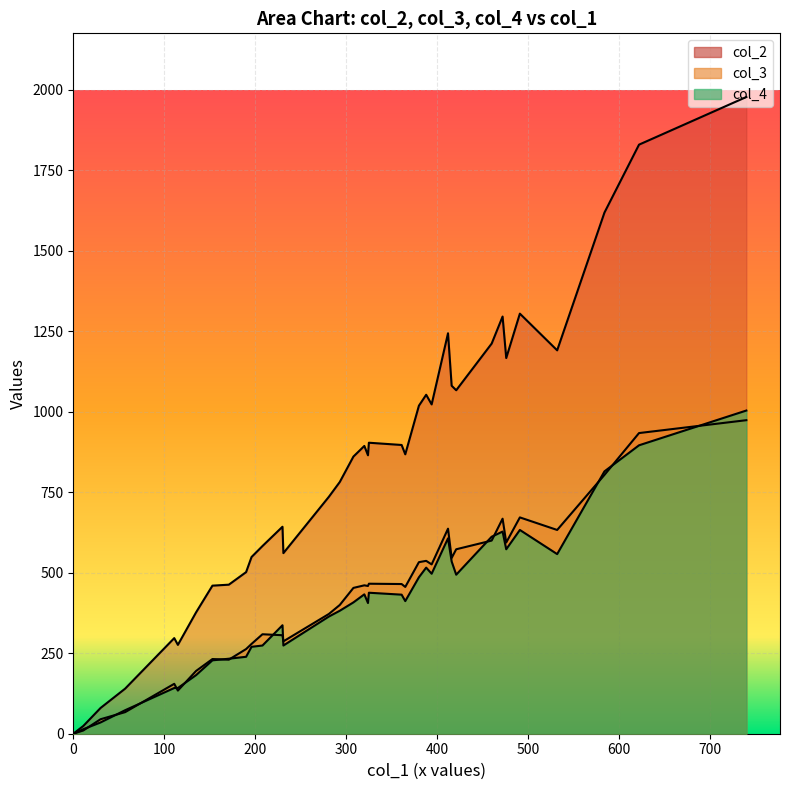

List the labels in order of col_2 value, smallest first.

13, 23, 28, 34, 37, 19, 29, 1, 33, 18, 12, 2, 17, 16, 26, 5, 0, 4, 3, 9, 22, 7, 8, 24, 11, 21, 35, 27, 30, 36, 20, 14, 25, 15, 32, 6, 10, 38, 39, 31